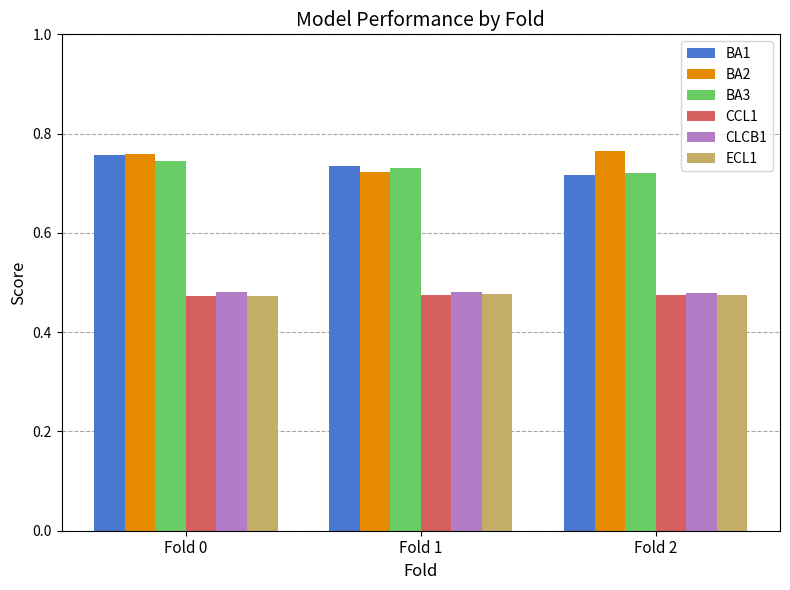

The ECL1 series shows 0.7 at Fold 0. True or false?

False